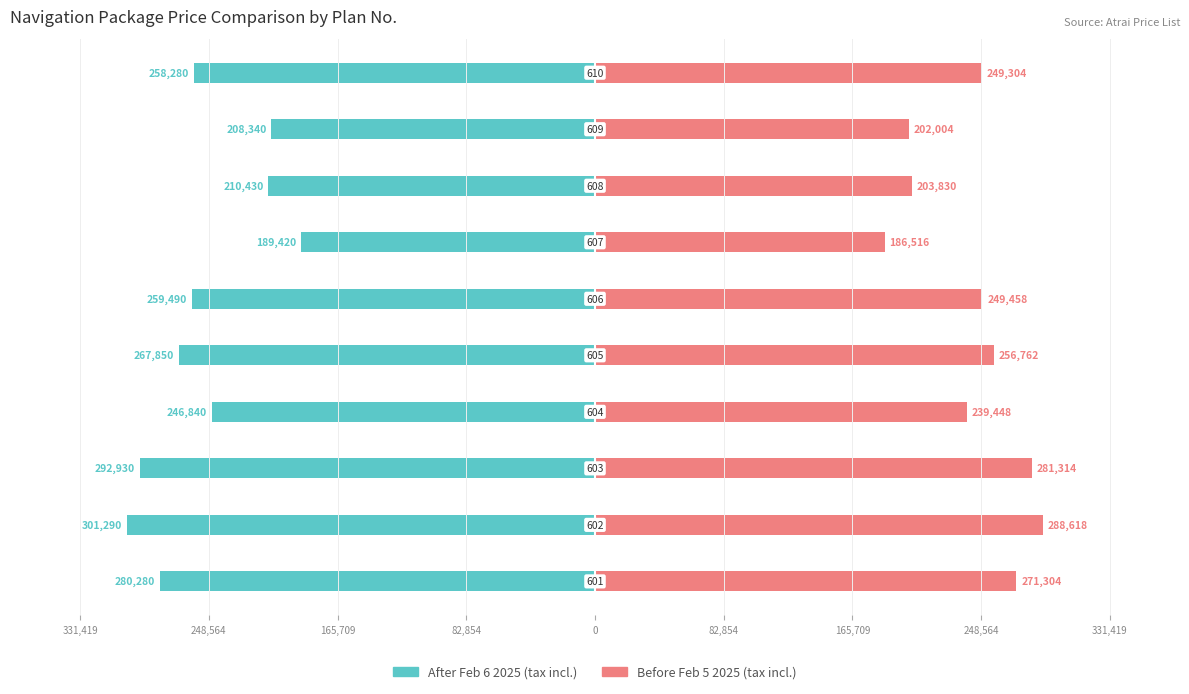

At how many categories does at least one series exceed 249106?

6